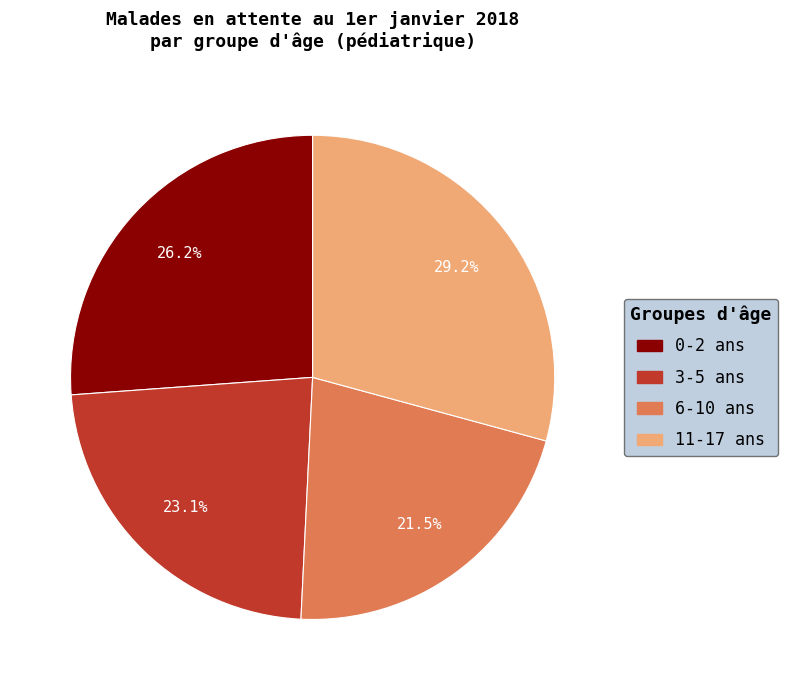

What is the ratio of the value at 3-5 ans to the value at 0-2 ans?

0.9